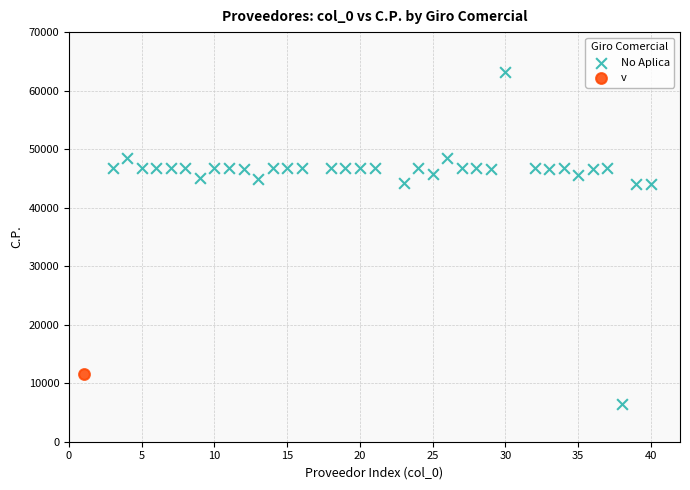

What are all the series names shown in the legend?

No Aplica, v